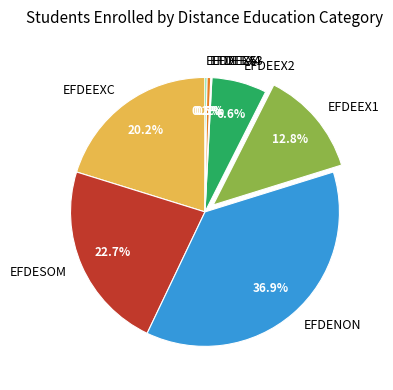

Between EFDEEX4 and EFDESOM, which is larger?

EFDESOM